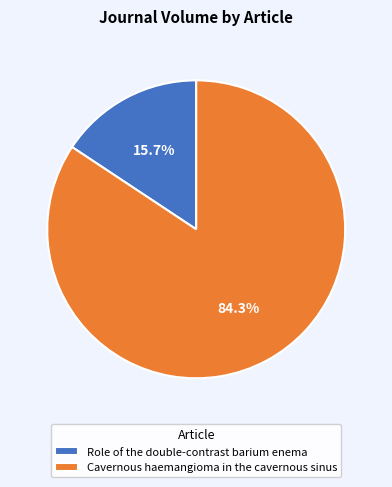

To the nearest percent, what is the difference between the largest and smallest slice percentages?

69%